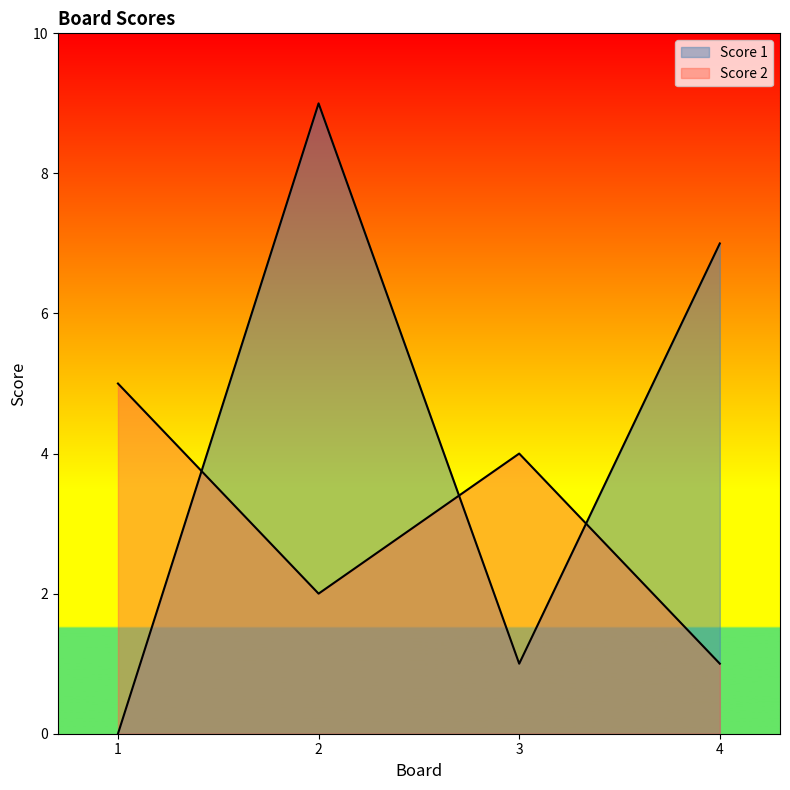

What is the sum of all Score 1 values?

17